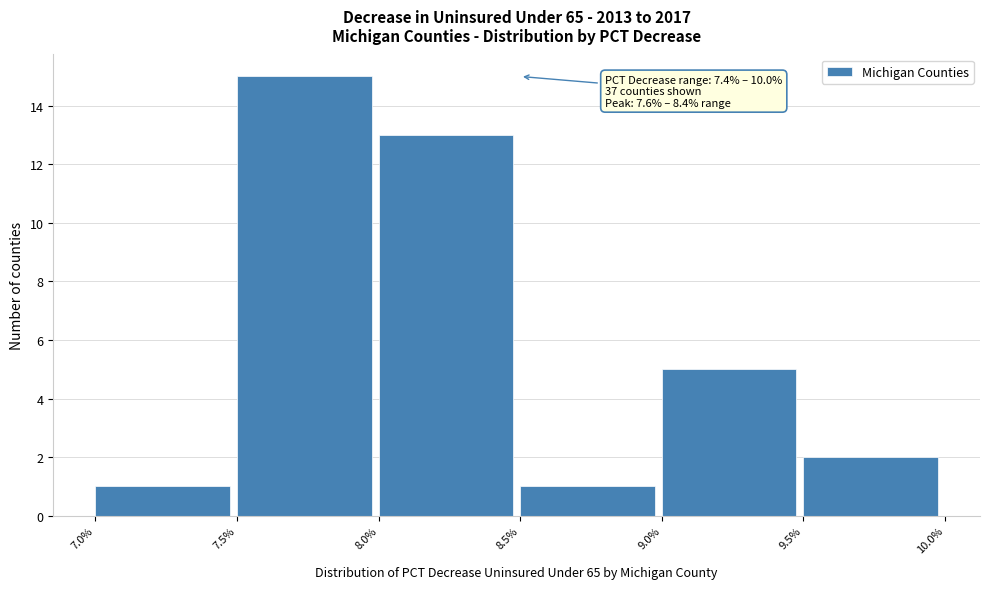

Which range on the x-axis has the tallest bar?

7.5% to 8.0%